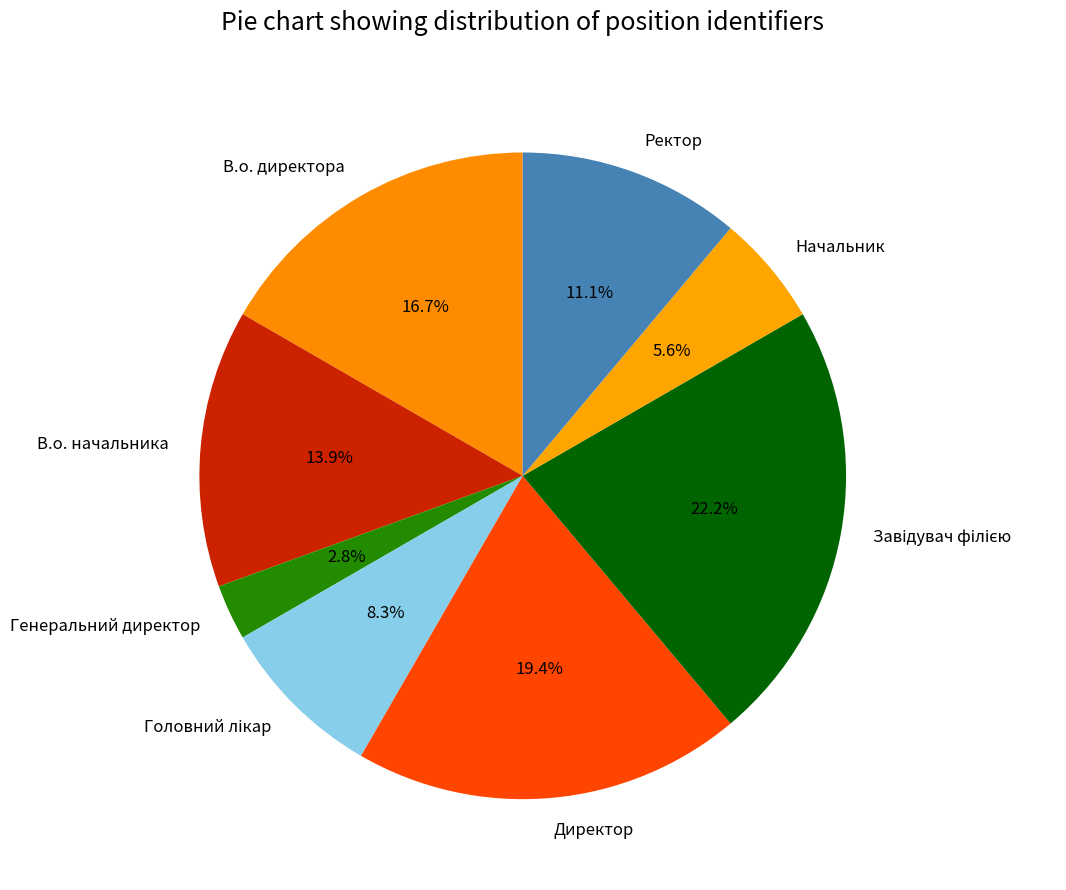

The Директор slice represents 5% of the pie. True or false?

False